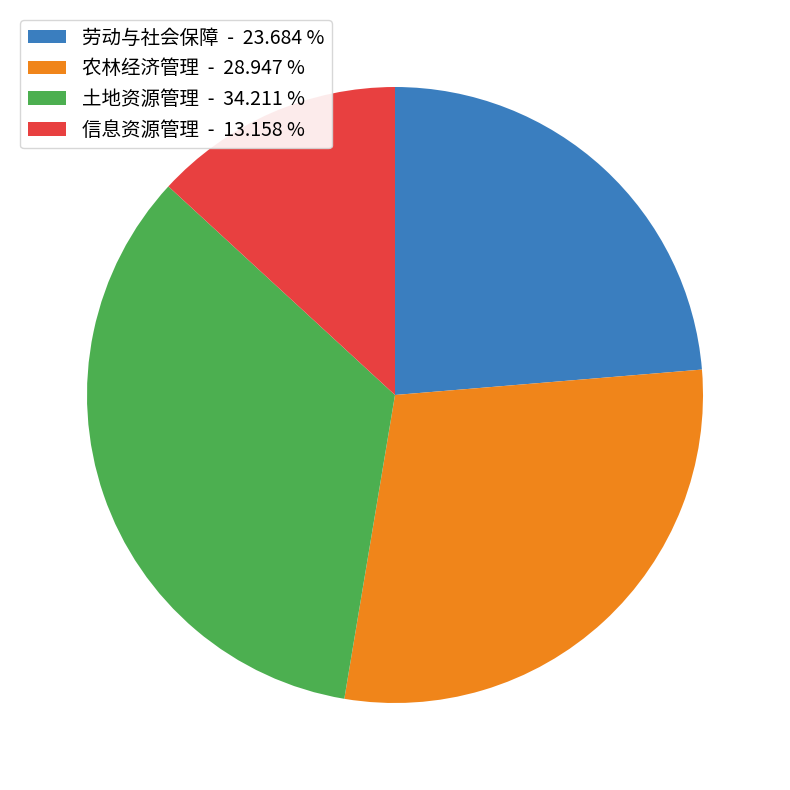

Combined, do 农林经济管理 - 28.947 % and 信息资源管理 - 13.158 % account for over 50%?

No